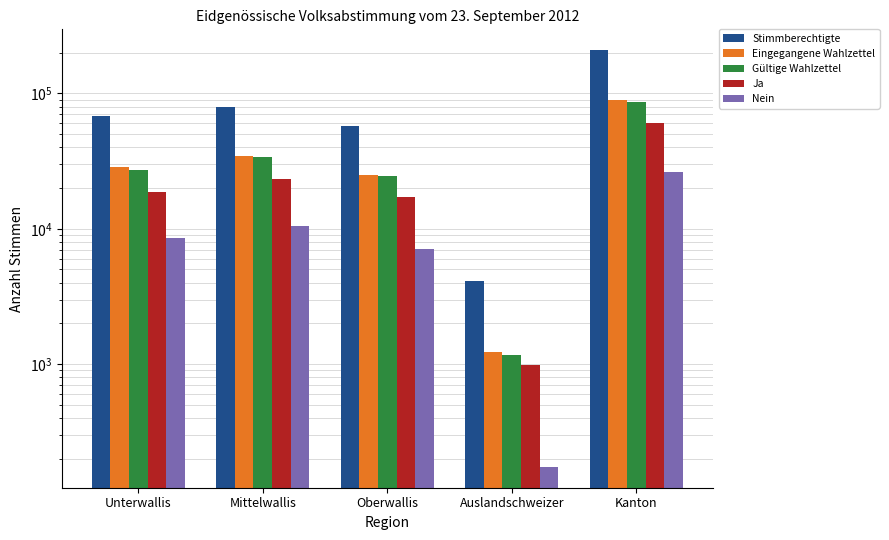

What is the minimum value shown in the chart?

174